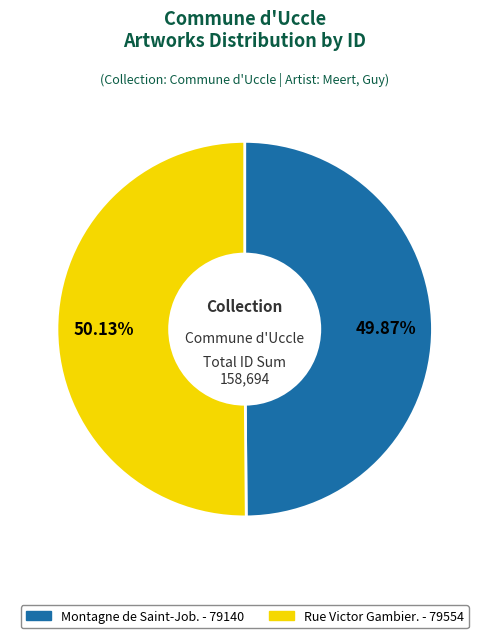

Is the sum of Montagne de Saint-Job. and Rue Victor Gambier. greater than half?

Yes